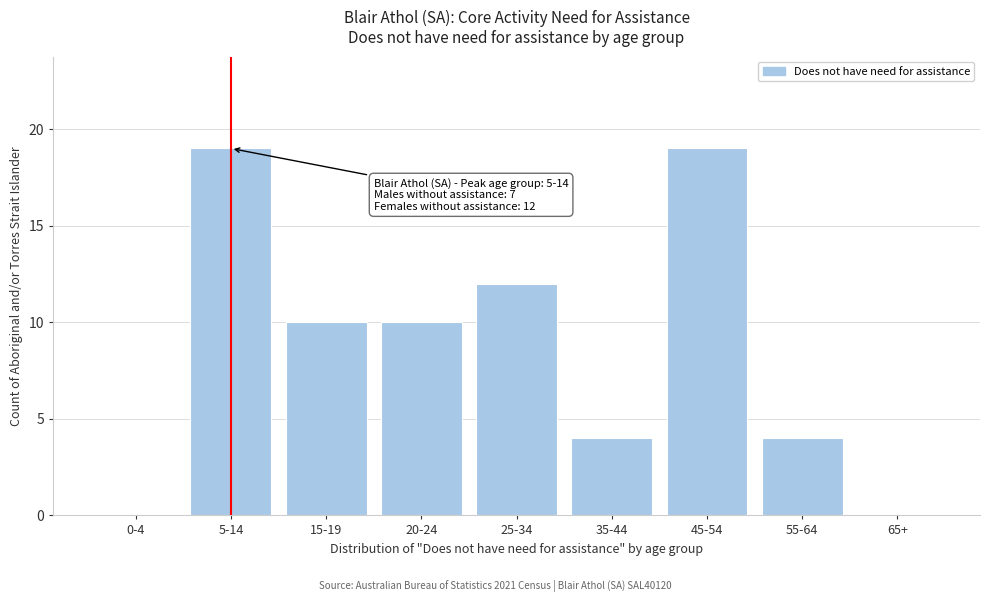

Reading right to left, what are all the values shown in this chart?

65+=0	55-64=4	45-54=19	35-44=4	25-34=12	20-24=10	15-19=10	5-14=19	0-4=0